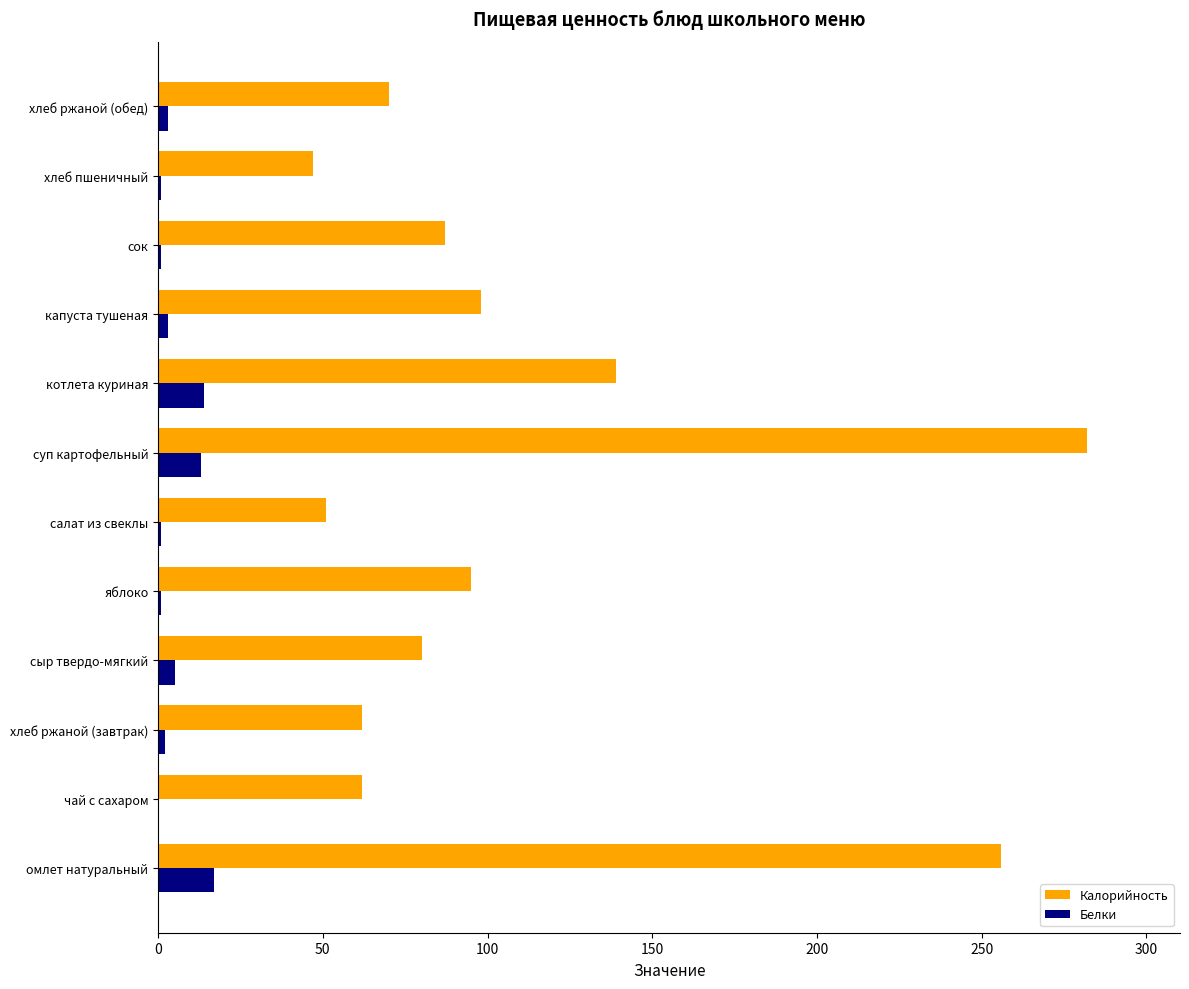

The value of Белки at омлет натуральный is 17. True or false?

True